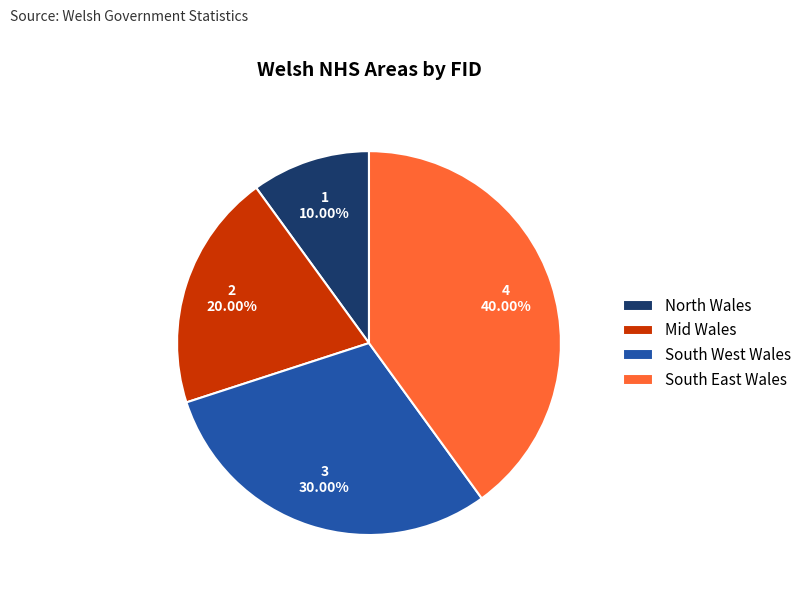

Which has a higher value, South West Wales or South East Wales?

South East Wales